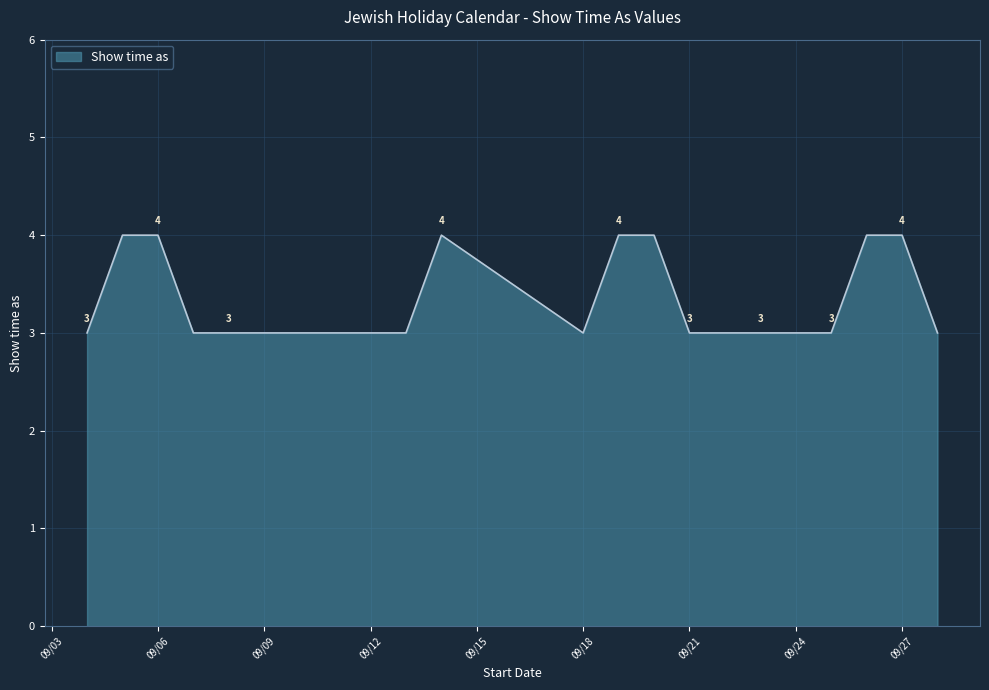

Does the chart display data point markers on the line(s)?

No